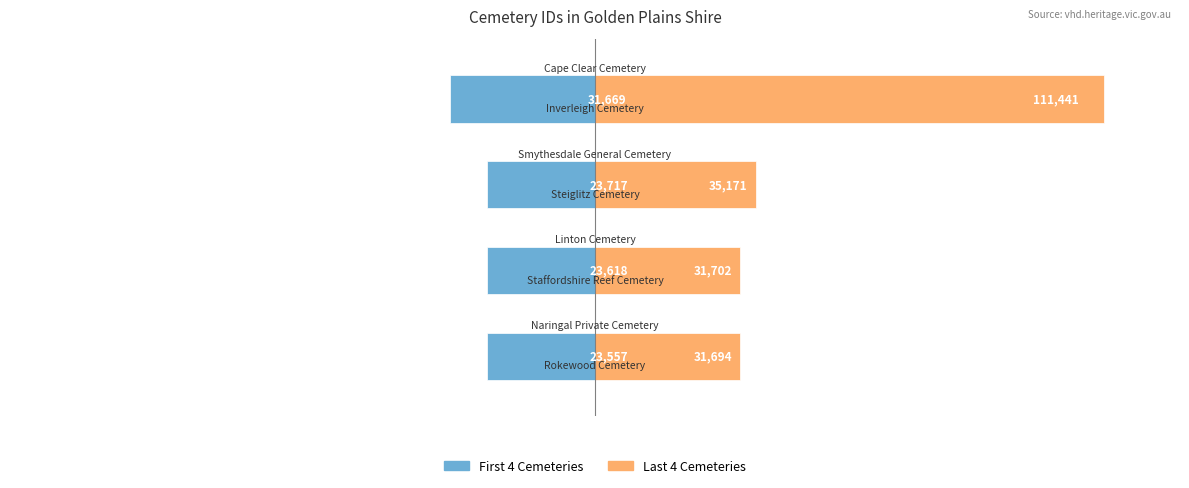

Which series has the largest total across all categories?

Last 4 Cemeteries